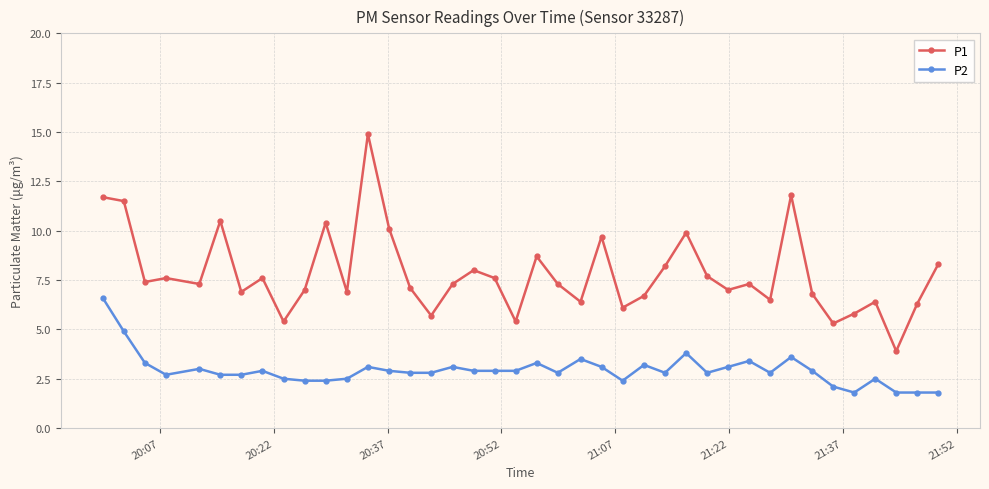

Which series has the largest total across all categories?

P1